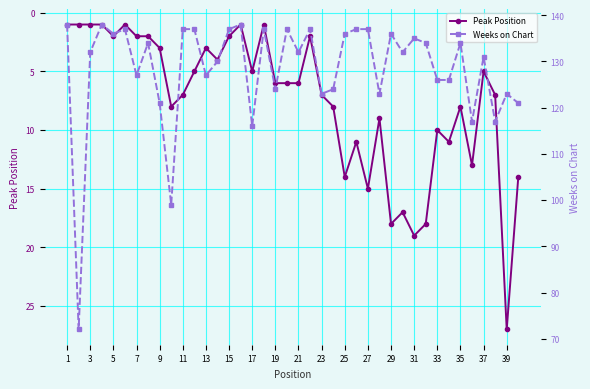

What is the difference between the maximum and minimum values in the Peak Position series?

26